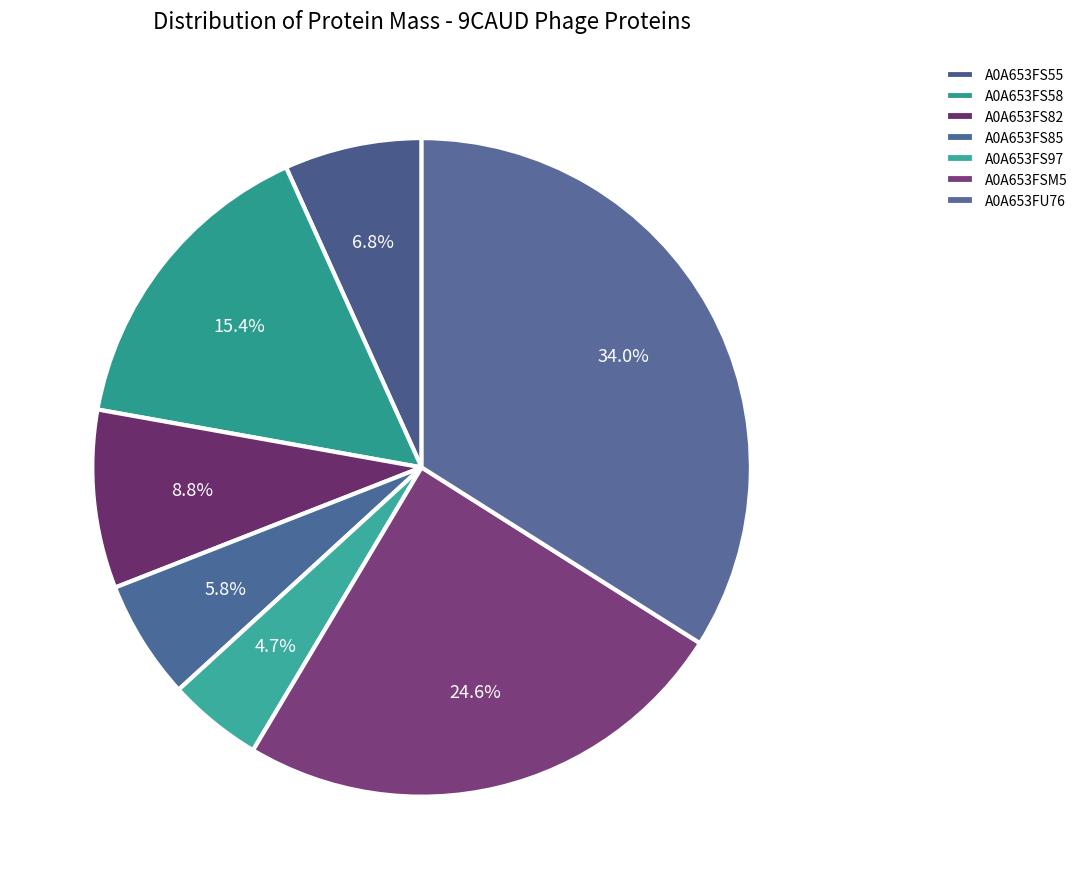

Count the number of slices in the pie.

7